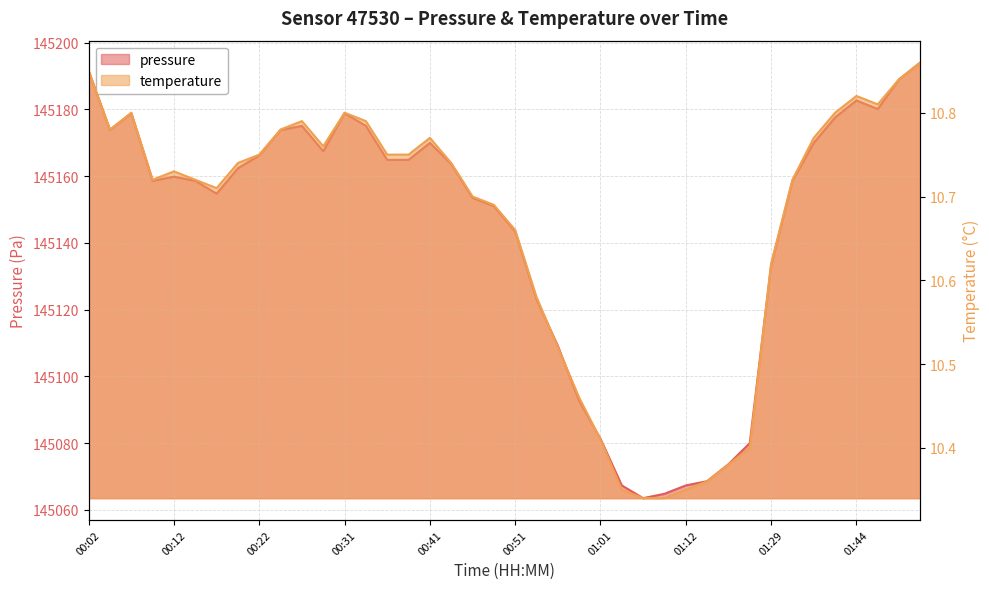

What position from the left is 00:54?

22